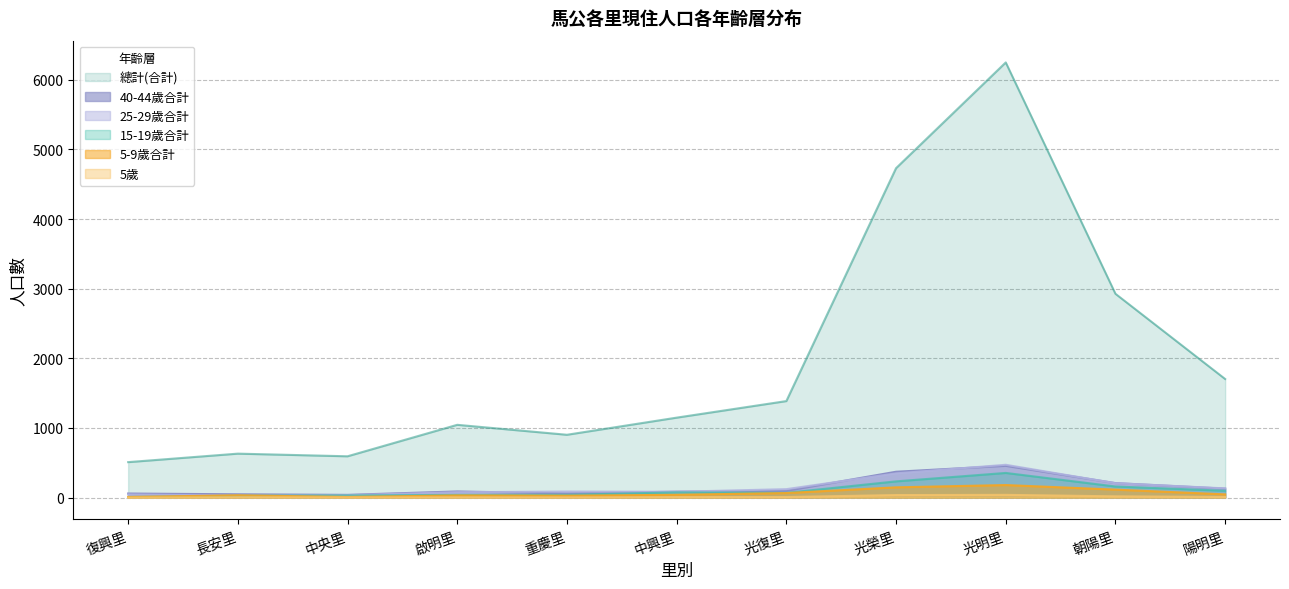

At which category is the sum across all series the highest?

光明里